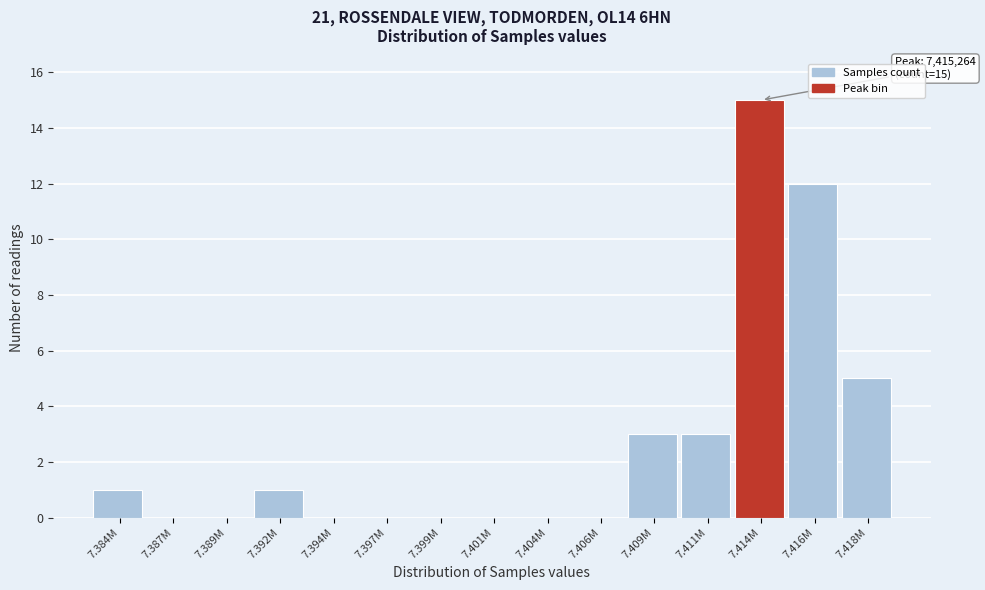

Reading right to left, extract all data points from this chart.

7.418M=5	7.416M=12	7.414M=15	7.411M=3	7.409M=3	7.406M=0	7.404M=0	7.401M=0	7.399M=0	7.397M=0	7.394M=0	7.392M=1	7.389M=0	7.387M=0	7.384M=1